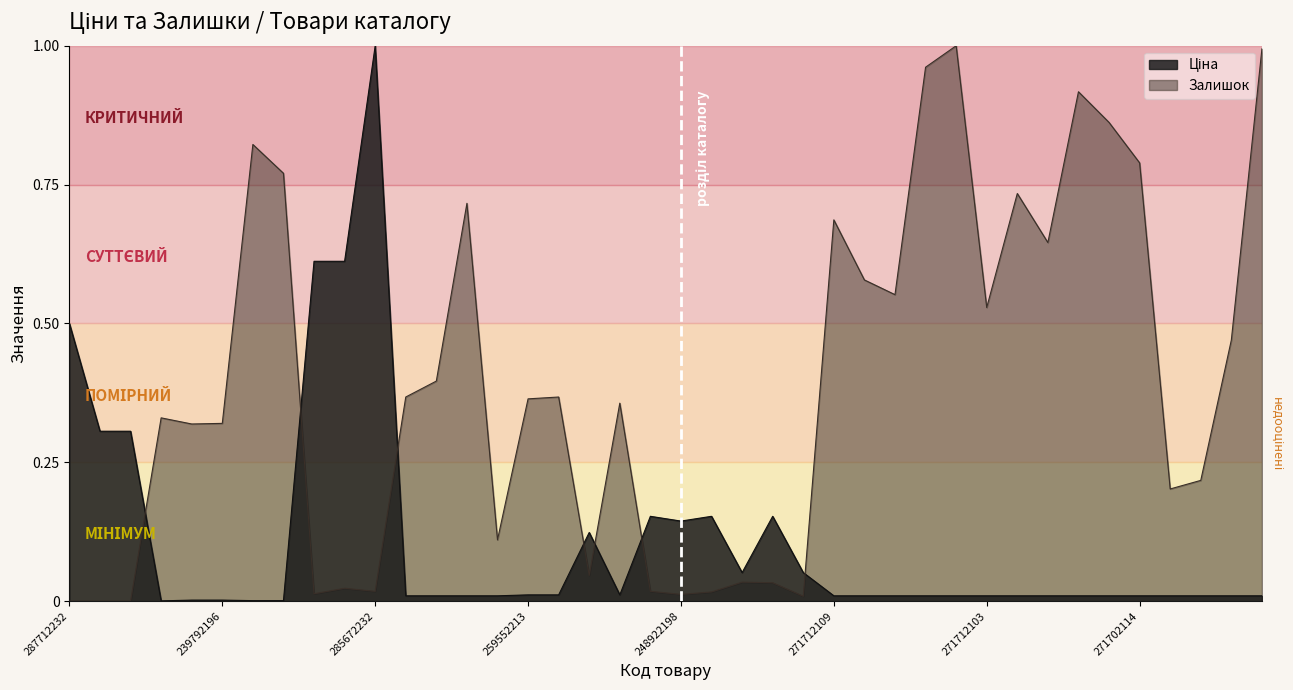

Reading left to right, extract all data points from this chart.

Ціна: 287712232=0.5	287692233=0.3	287692231=0.3	283972211=0.0	239792197=0.0	239792196=0.0	239752197=0.0	239752196=0.0	285652233=0.6	285652231=0.6	285672232=1.0	271712228=0.0	271712227=0.0	271702230=0.0	271702229=0.0	259552213=0.0	259552212=0.0	284392211=0.1	259552189=0.0	273702193=0.2	248922198=0.1	273702194=0.2	274992152=0.1	273702128=0.2	274992132=0.1	271712109=0.0	271712108=0.0	271712106=0.0	271712105=0.0	271712104=0.0	271712103=0.0	271712035=0.0	271702117=0.0	271702116=0.0	271702115=0.0	271702114=0.0	271702113=0.0	271702112=0.0	271702111=0.0	271702110=0.0
Залишок: 287712232=0.0	287692233=0.0	287692231=0.0	283972211=0.3	239792197=0.3	239792196=0.3	239752197=0.8	239752196=0.8	285652233=0.0	285652231=0.0	285672232=0.0	271712228=0.4	271712227=0.4	271702230=0.7	271702229=0.1	259552213=0.4	259552212=0.4	284392211=0.0	259552189=0.4	273702193=0.0	248922198=0.0	273702194=0.0	274992152=0.0	273702128=0.0	274992132=0.0	271712109=0.7	271712108=0.6	271712106=0.6	271712105=1.0	271712104=1.0	271712103=0.5	271712035=0.7	271702117=0.6	271702116=0.9	271702115=0.9	271702114=0.8	271702113=0.2	271702112=0.2	271702111=0.5	271702110=1.0